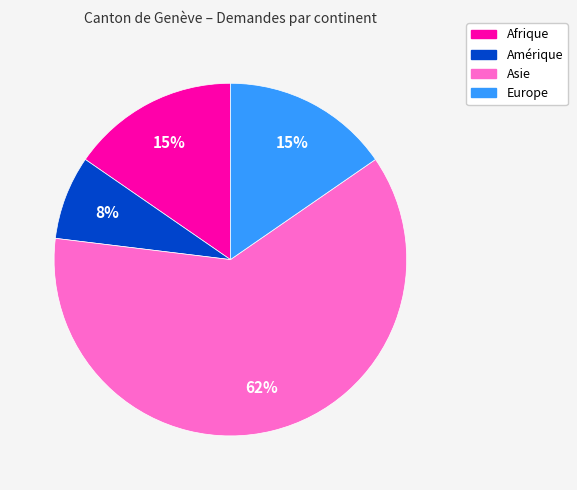

What percentage is the Amérique slice, to the nearest percent?

8%